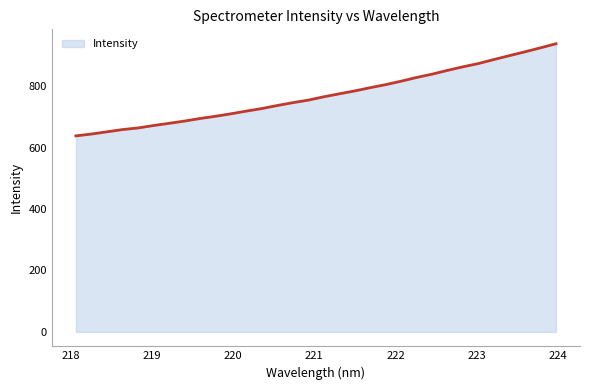

What is the minimum value shown in the chart?

638.1